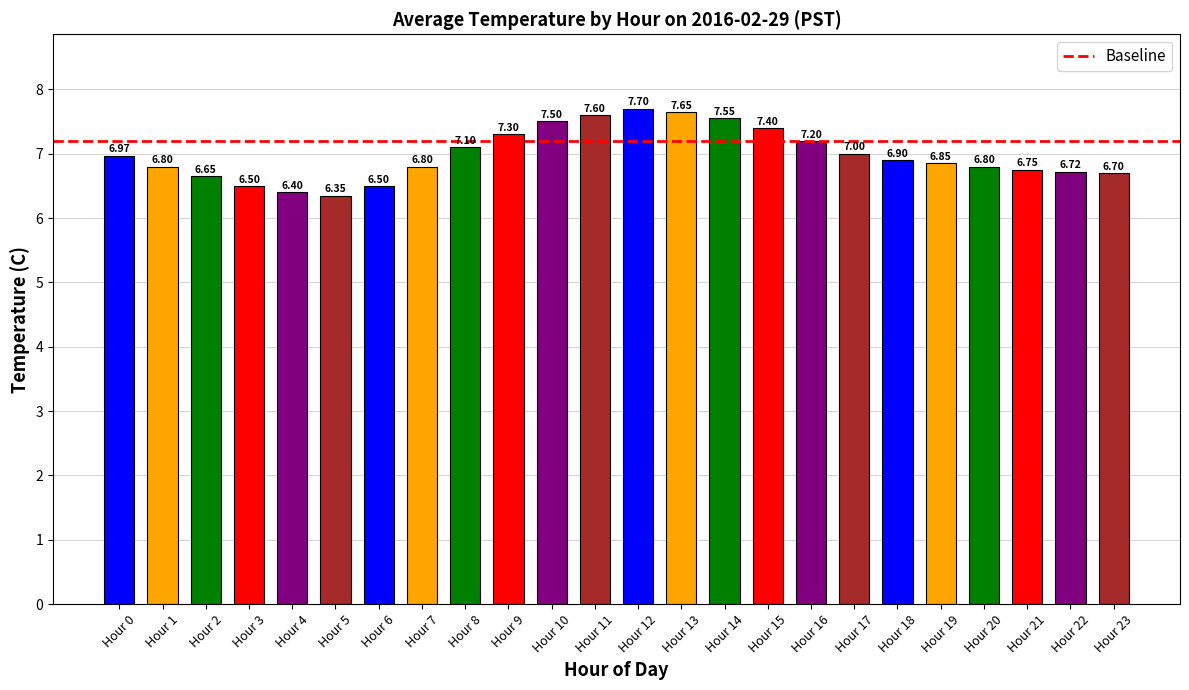

What is the sum of the values at Hour 15 and Hour 21?

14.2